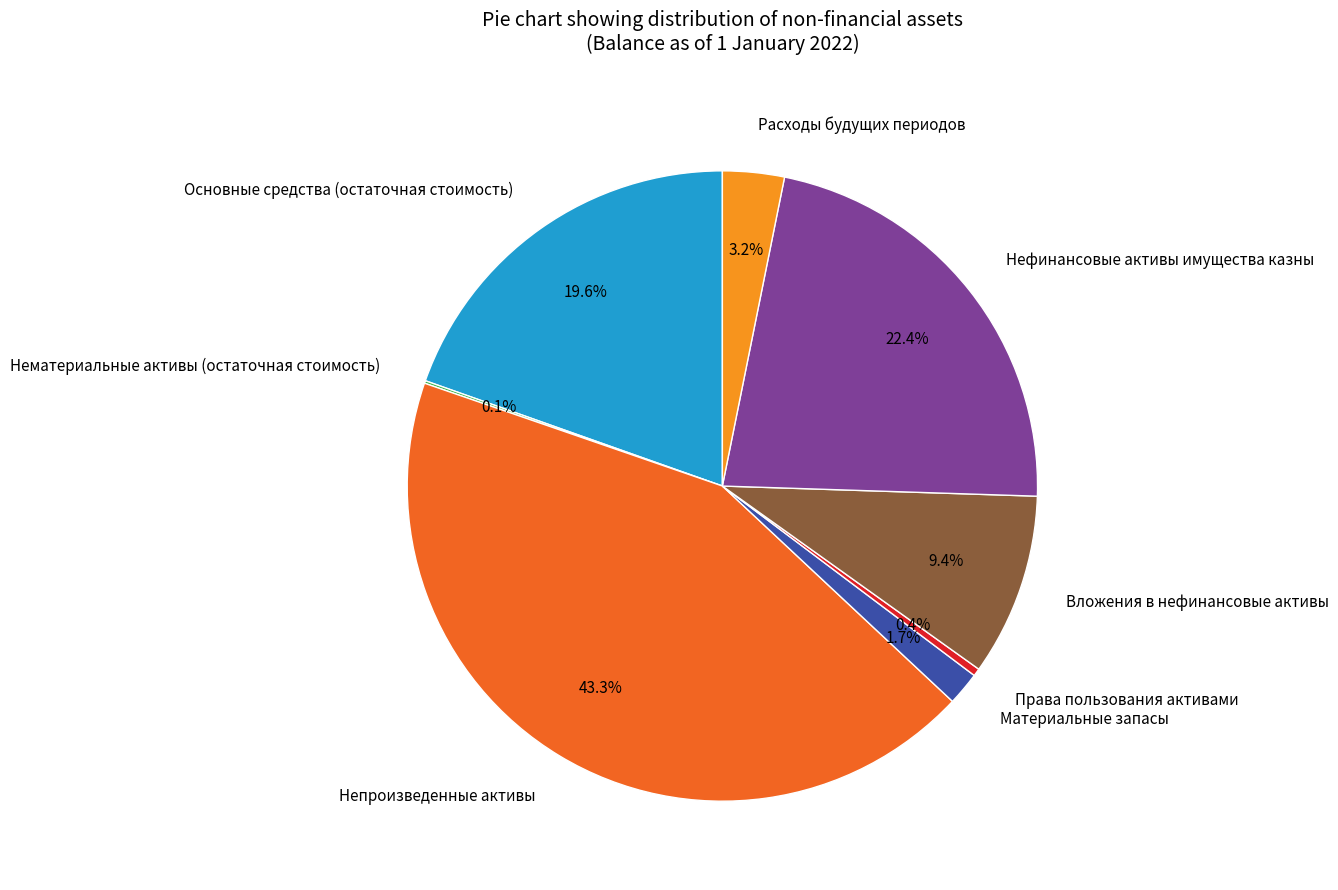

Which category has the biggest portion of the pie?

Непроизведенные активы